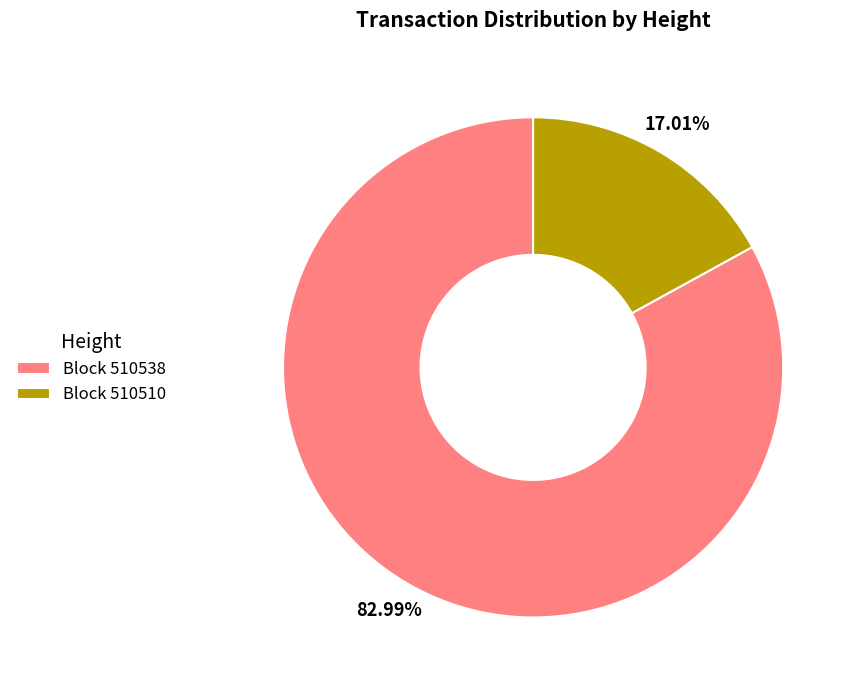

Which has a higher value, Block 510510 or Block 510538?

Block 510538